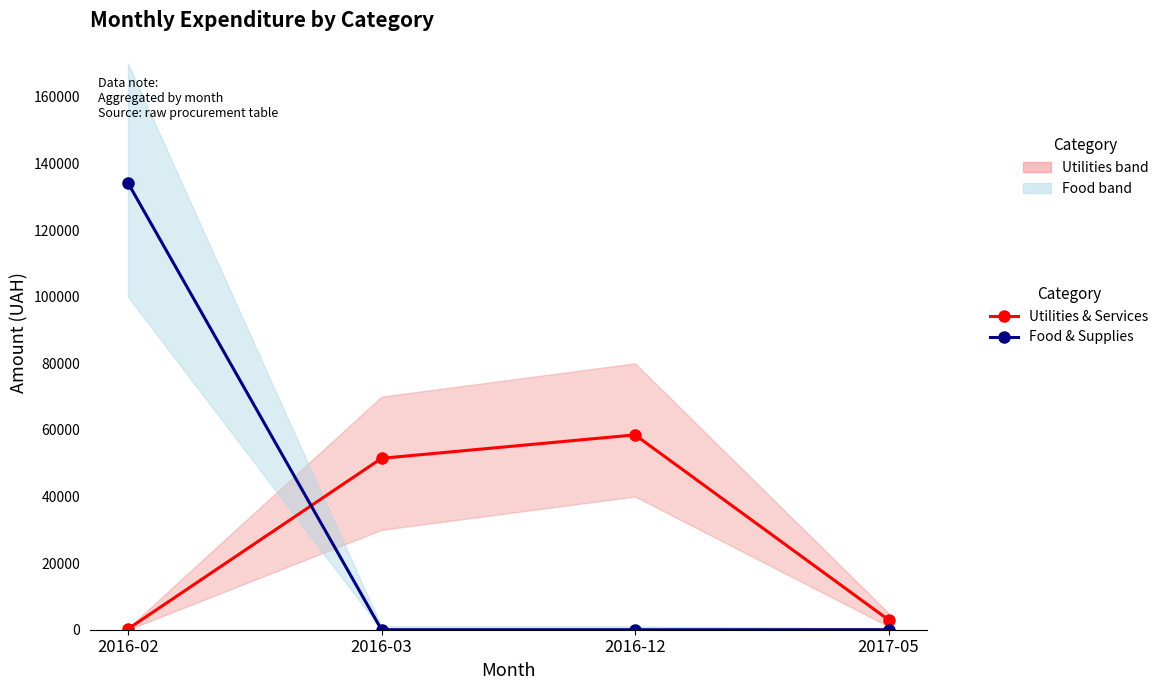

Reading left to right, what are all the values shown in this chart?

Utilities & Services: 226.1	51473.5	58517.0	2975.4
Food & Supplies: 134171.1	0.0	0.0	0.0